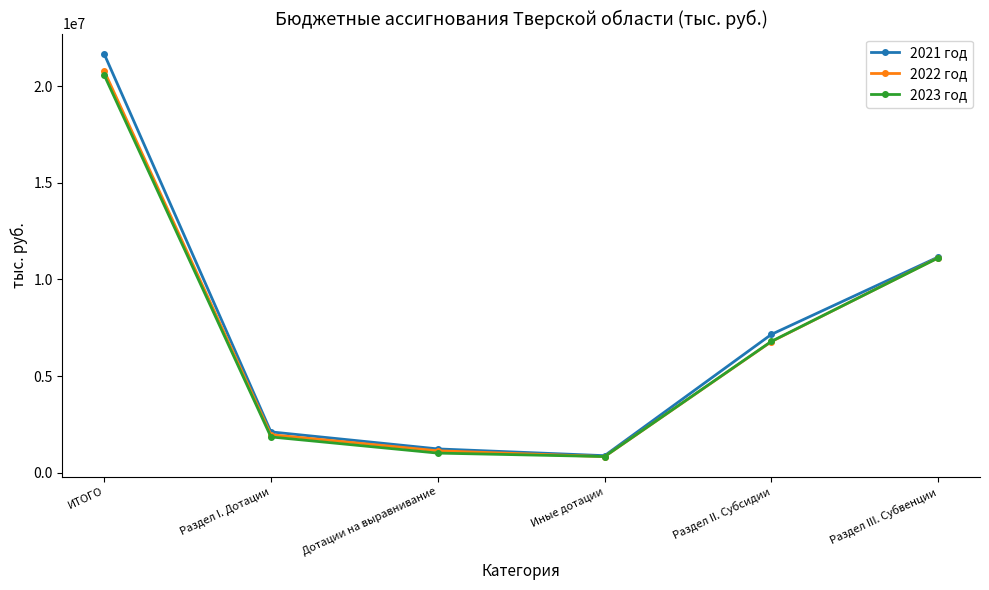

At which label does 2022 год first exceed 6786429?

ИТОГО